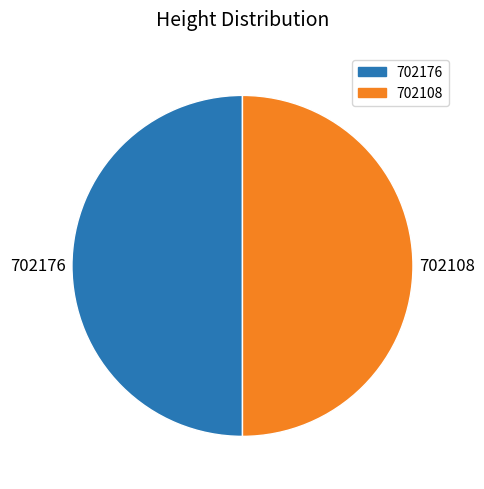

Is it true that 702176 is 62% of the pie?

False